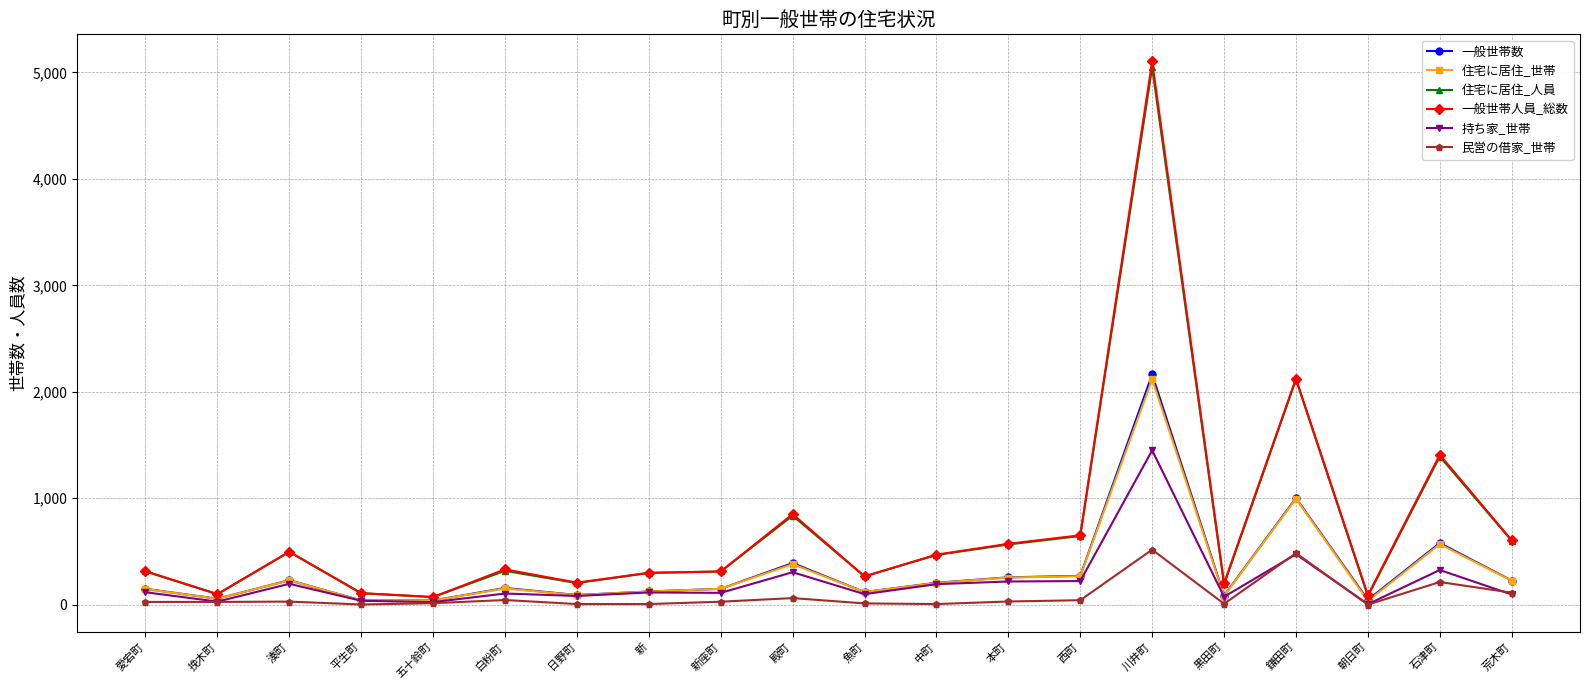

At which category is the sum across all series the highest?

川井町